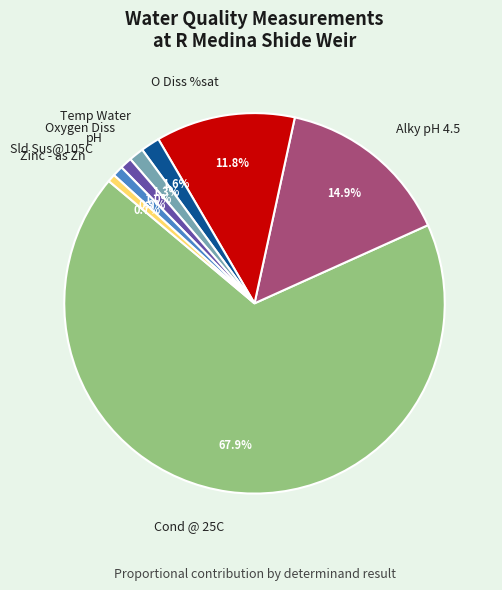

How many segments does this pie chart have?

8